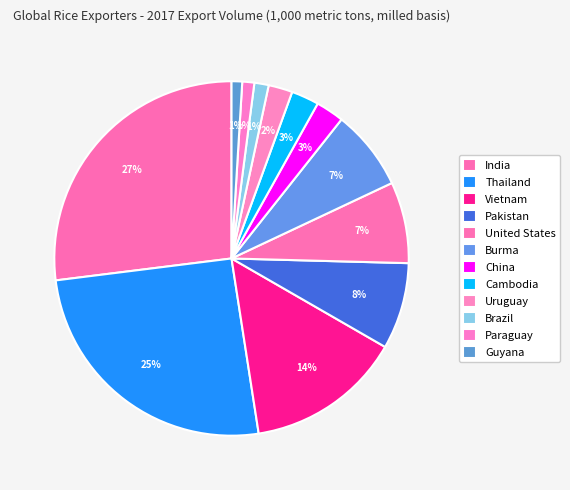

To the nearest percent, what is the difference between the Uruguay and Paraguay slice percentages?

1%